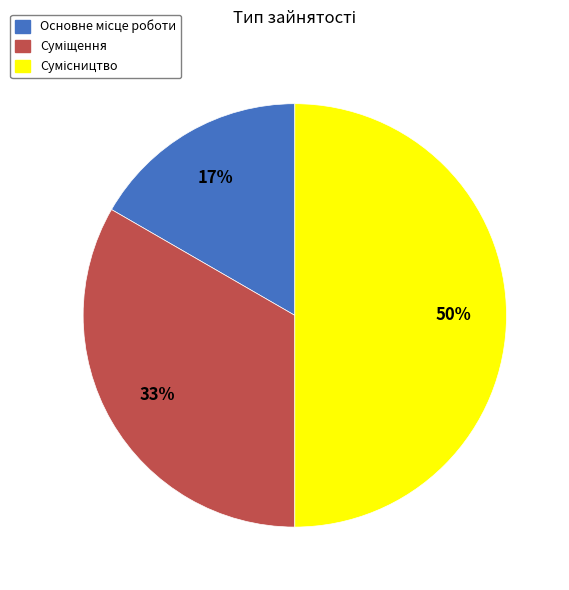

How many slices are in this pie chart?

3